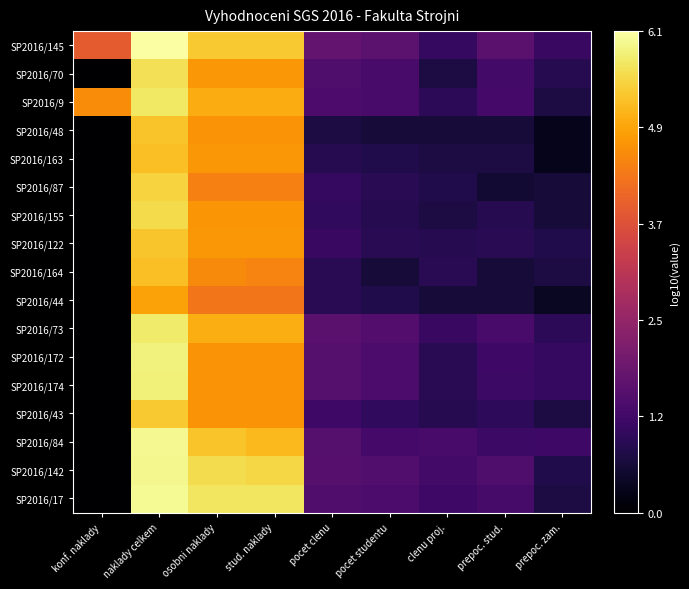

Which category has the highest value across all series?

naklady celkem